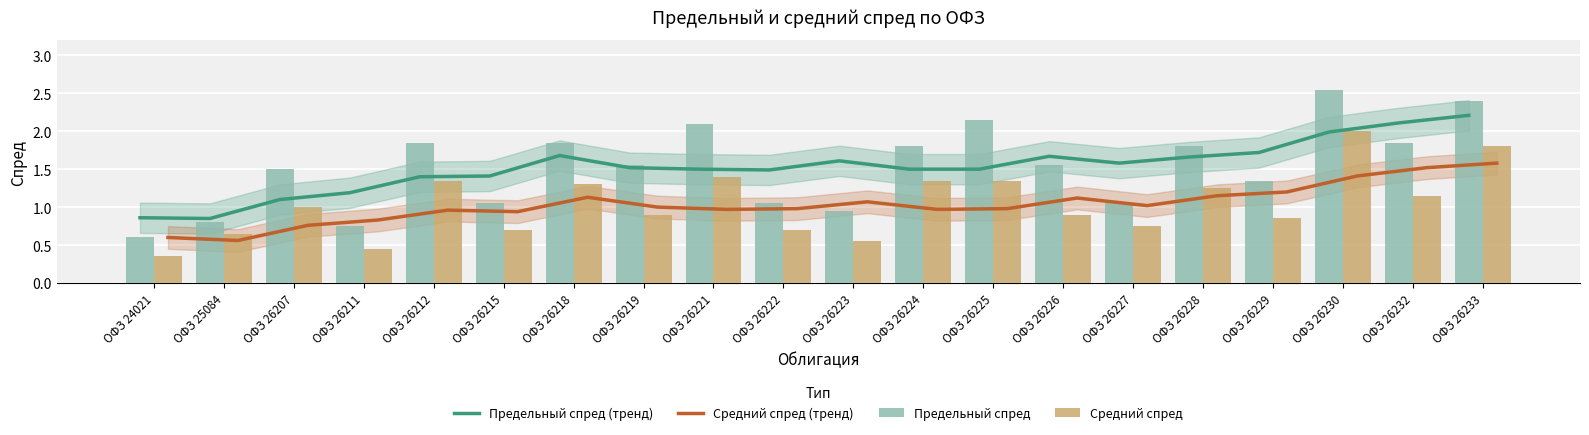

What is the value of the Предельный спред bar at the 17th from the left?

1.4